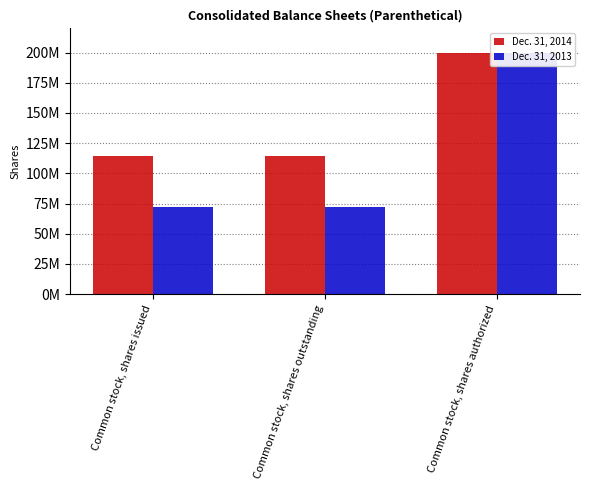

List the series in order of their overall mean, highest first.

Dec. 31, 2014, Dec. 31, 2013